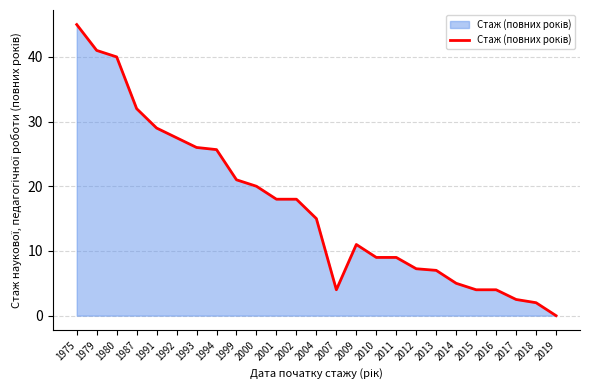

How many positive values are there?

24